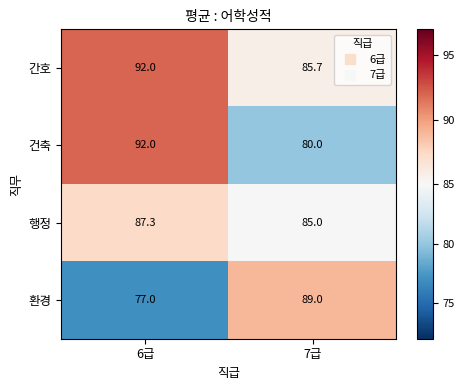

Reading left to right, transcribe all the data shown in this chart.

간호: 6급=92.0	7급=85.7
건축: 6급=92.0	7급=80.0
행정: 6급=87.3	7급=85.0
환경: 6급=77.0	7급=89.0